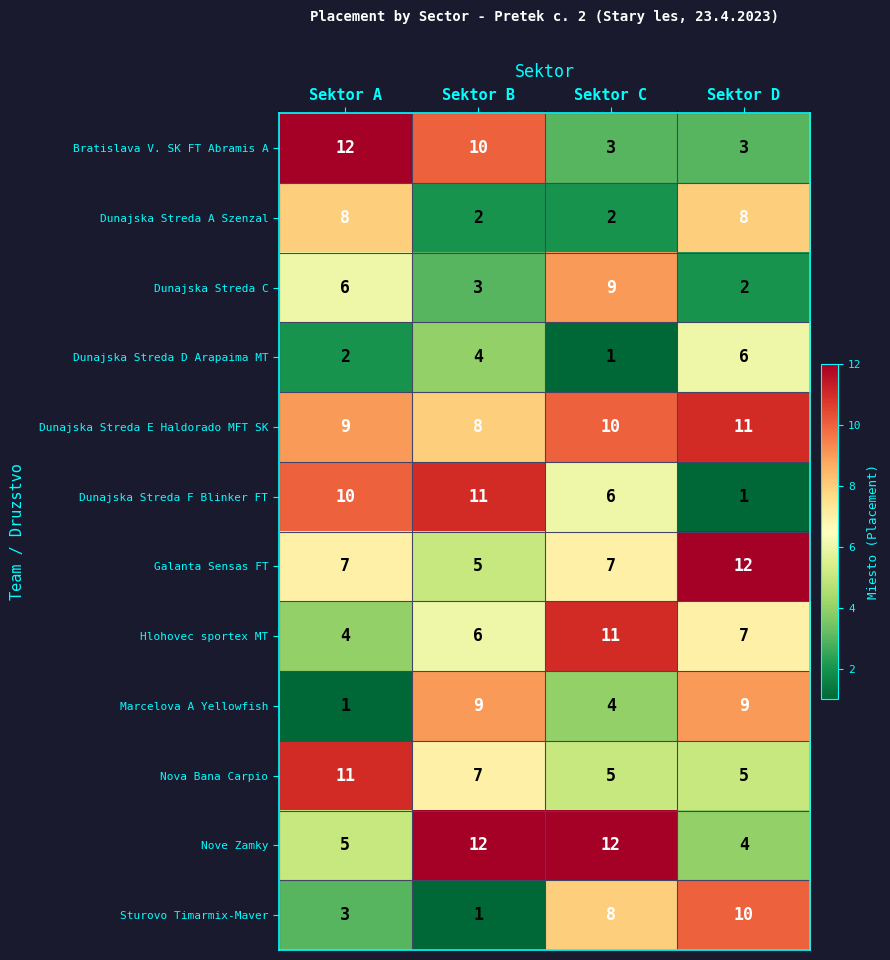

At Sektor C, list the series in order from largest to smallest.

Nove Zamky, Hlohovec sportex MT, Dunajska Streda E Haldorado MFT SK, Dunajska Streda C, Sturovo Timarmix-Maver, Galanta Sensas FT, Dunajska Streda F Blinker FT, Nova Bana Carpio, Marcelova A Yellowfish, Bratislava V. SK FT Abramis A, Dunajska Streda A Szenzal, Dunajska Streda D Arapaima MT